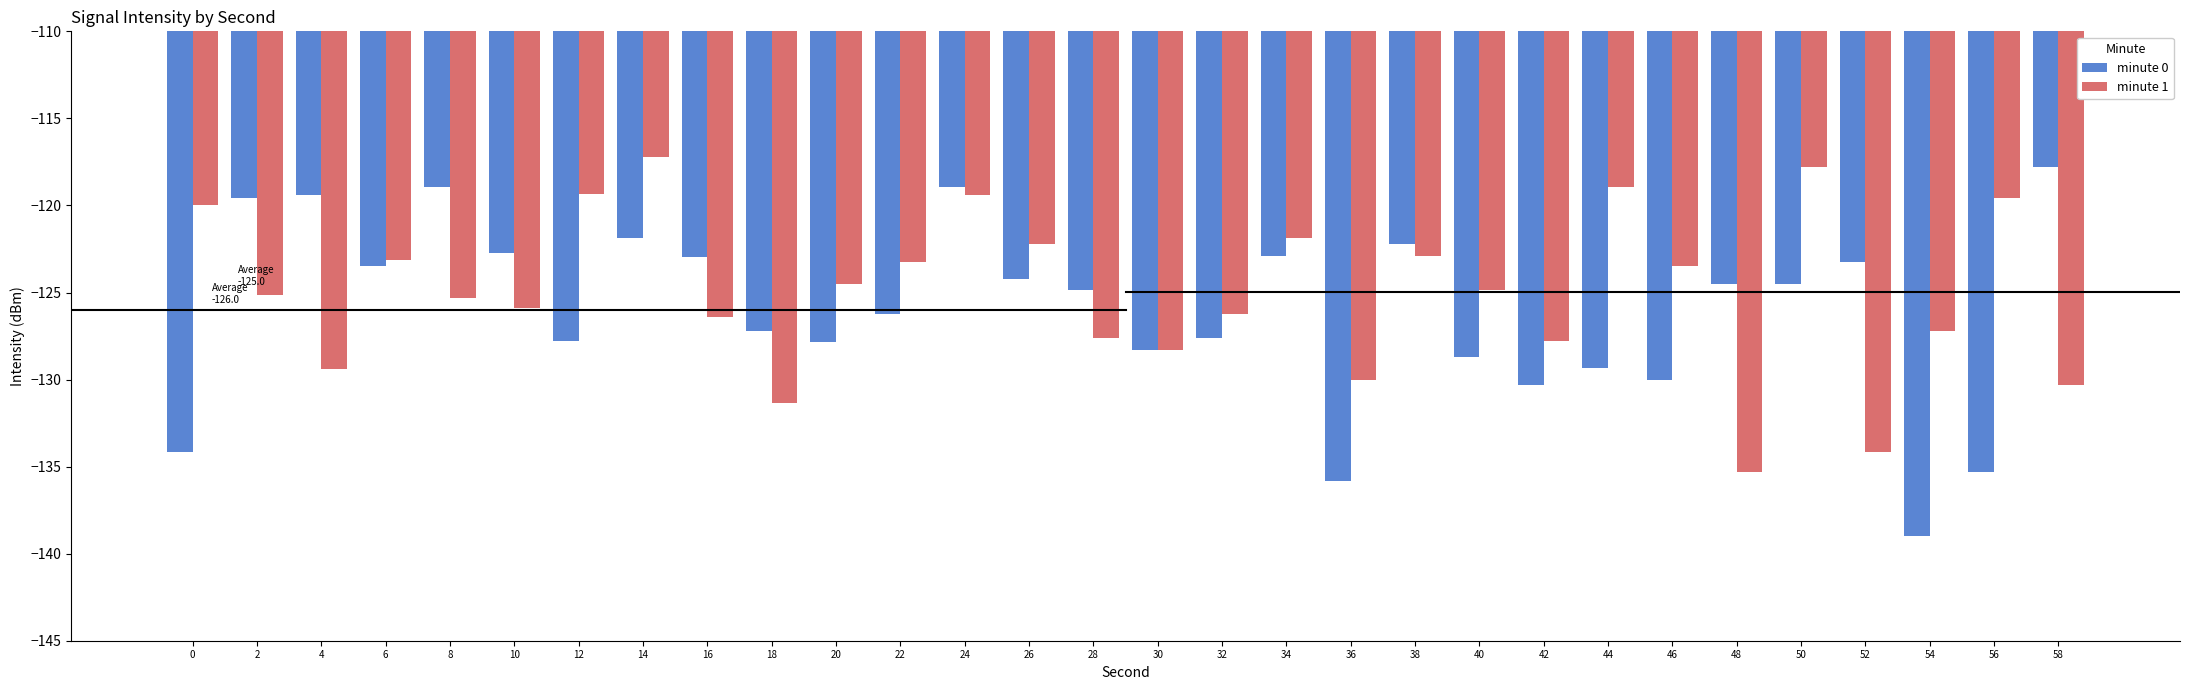

Is the value of minute 0 at 40 greater than the value of minute 1 at 28?

No